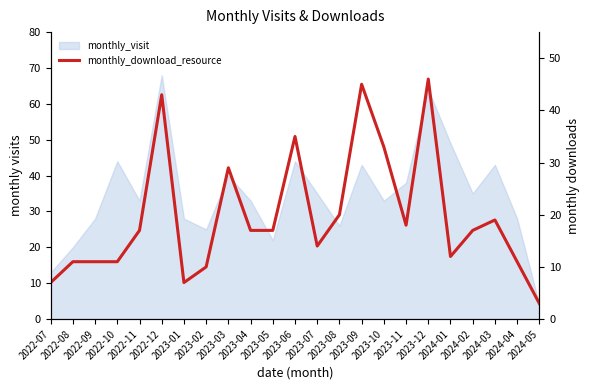

What is the sum of all values?

453